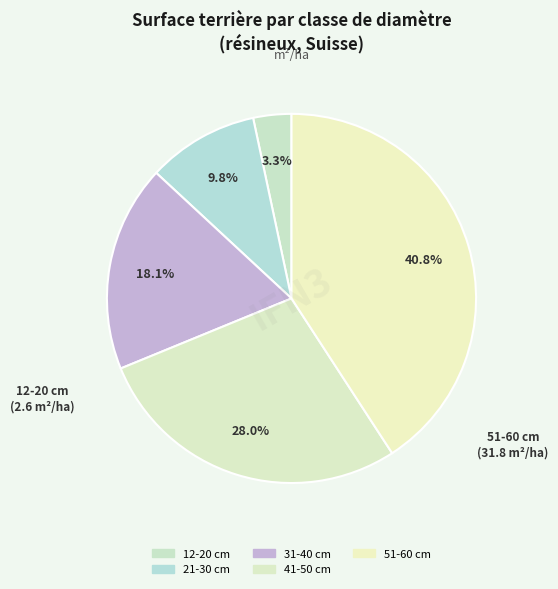

How many slices are in this pie chart?

5